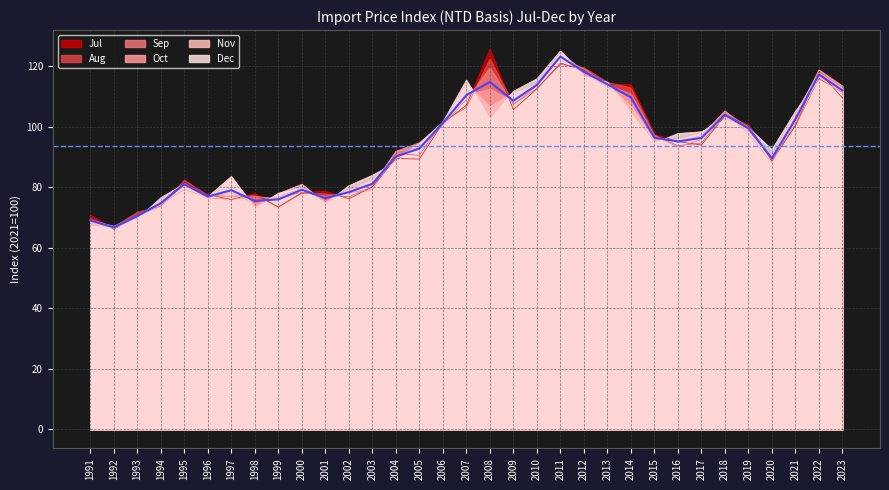

Where is the first local maximum?

1995